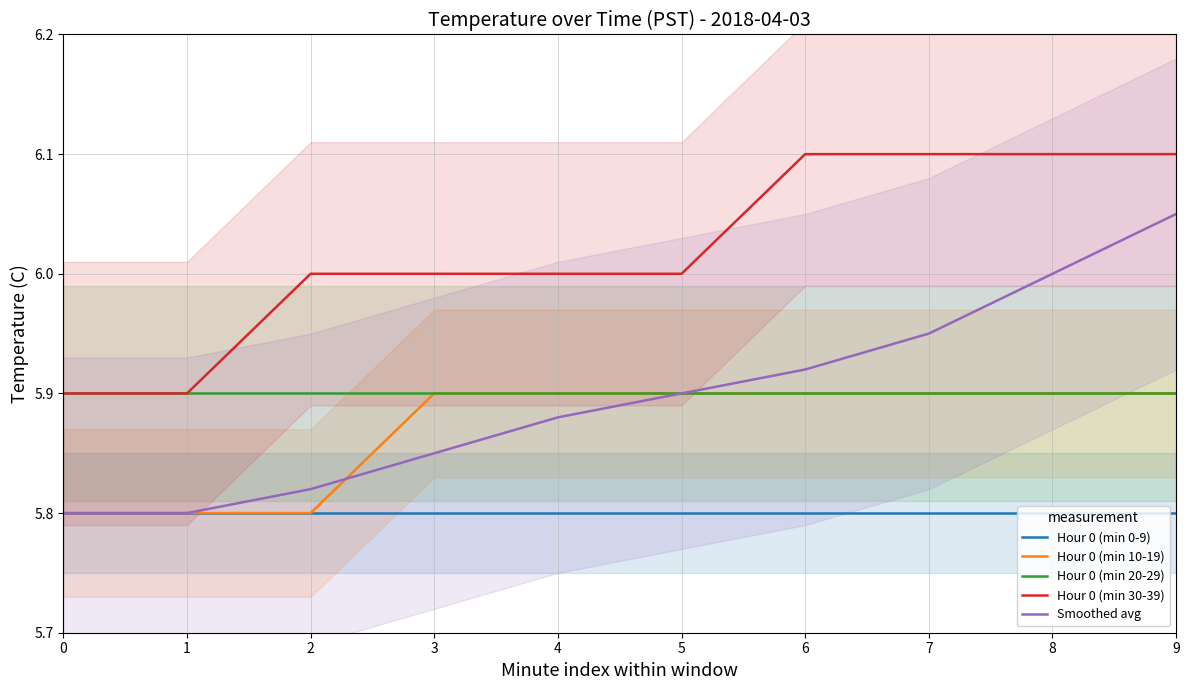

Does the chart have visible grid lines?

Yes